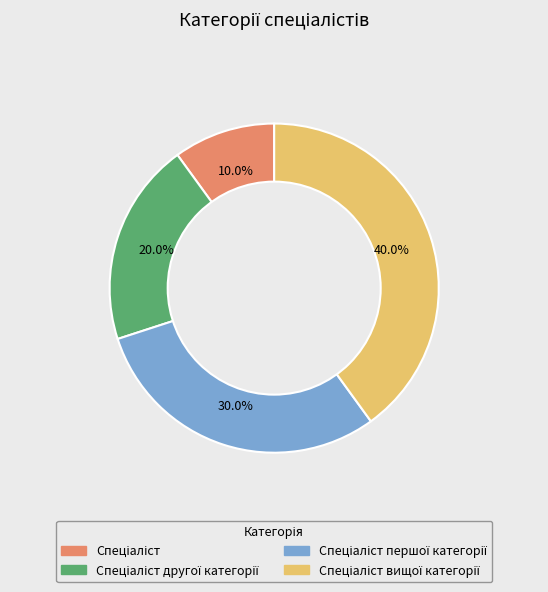

Is there any slice that represents more than half of the pie?

No